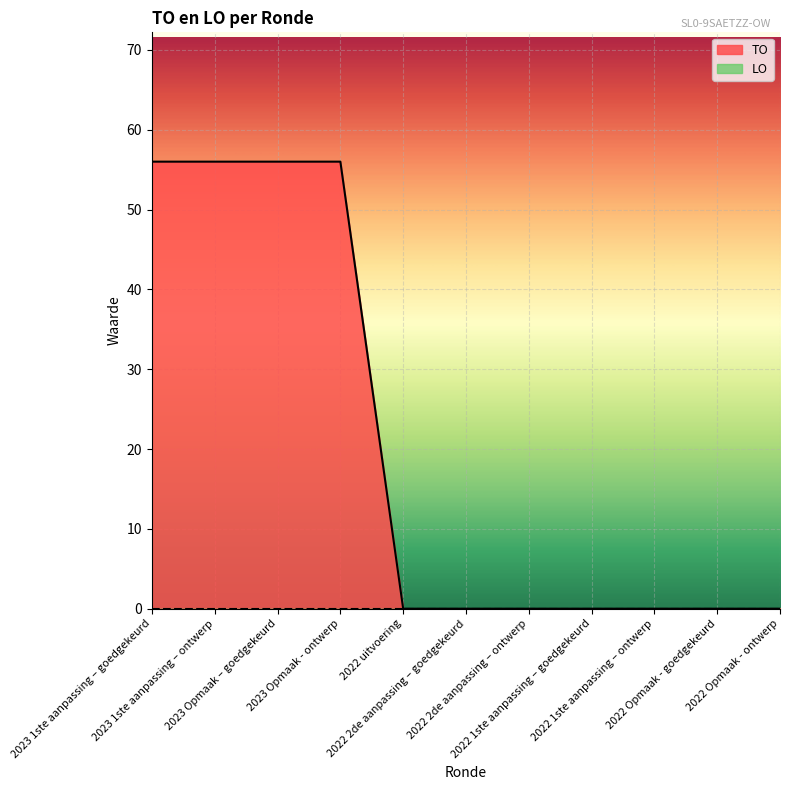

True or false: the data has more than 2 interior local peaks.

False